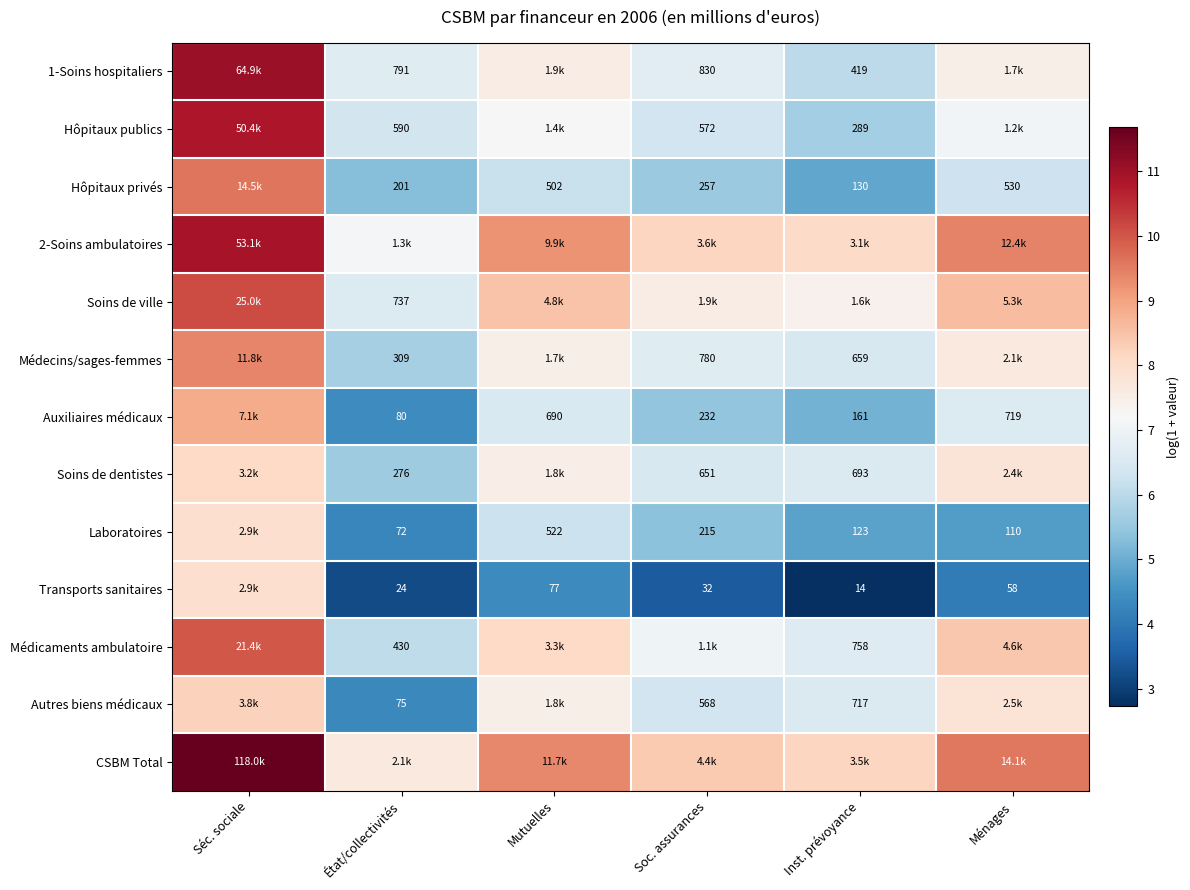

Which category has the lowest value in the Soins de dentistes series?

État/collectivités